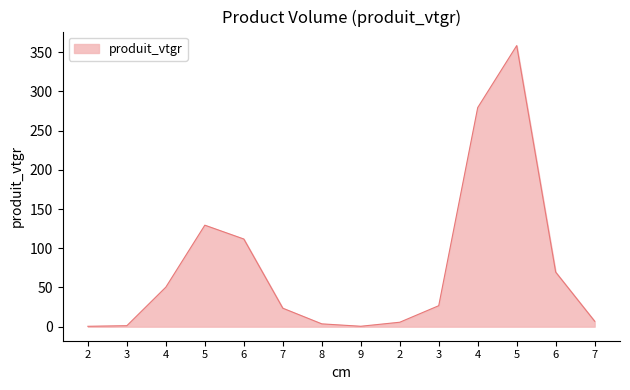

How many lines are shown in the chart?

1